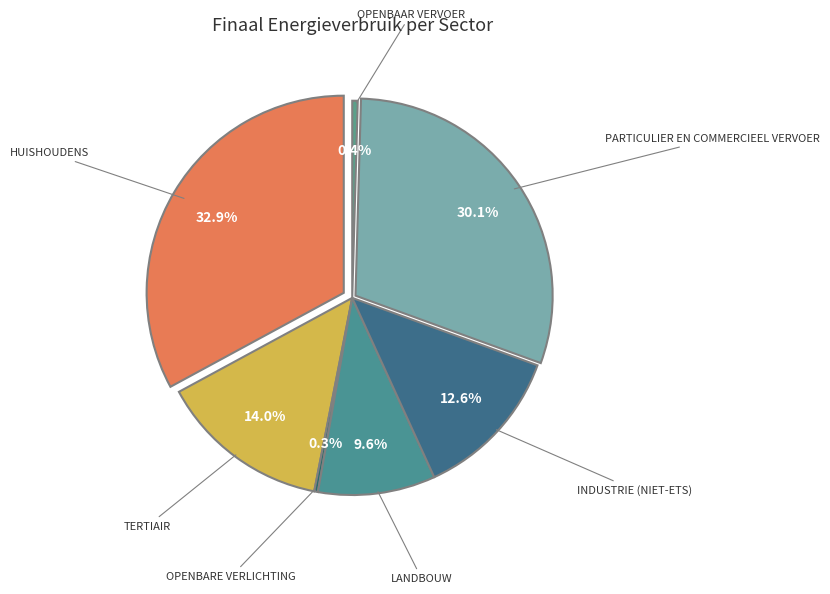

To the nearest percent, what is the difference between the industrie (niet-ETS) and openbaar vervoer slice percentages?

12%